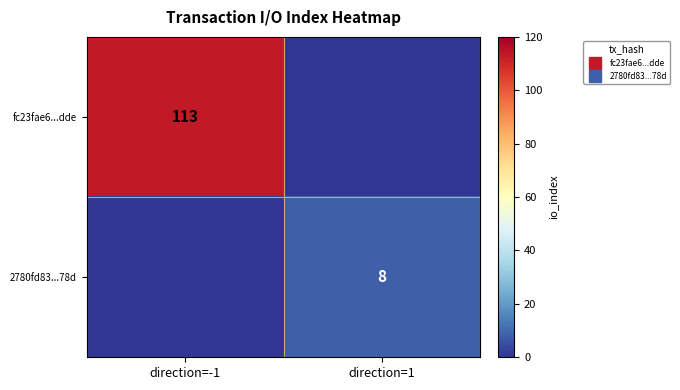

How many distinct data groups are displayed?

2